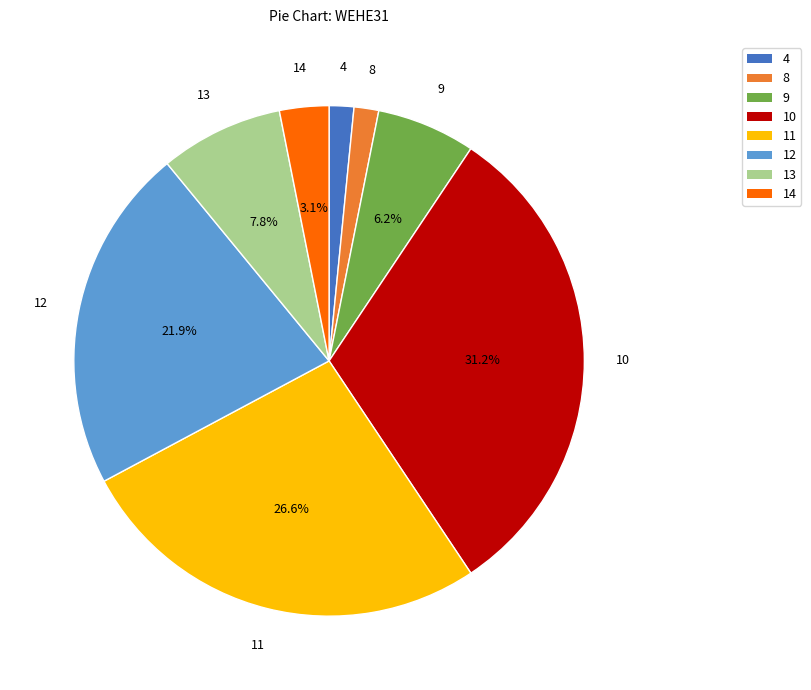

What percentage is the 13 slice, to the nearest percent?

8%